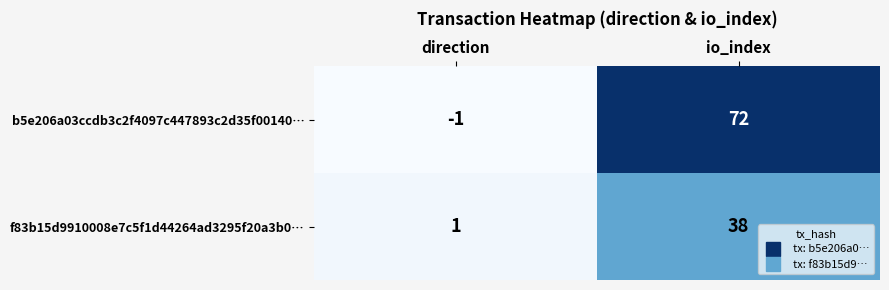

Count the number of categories in the chart.

2